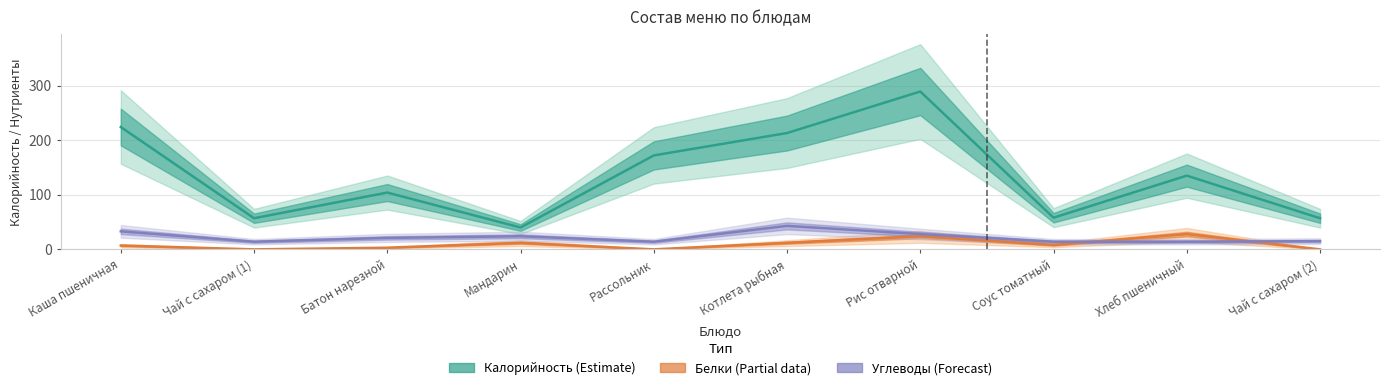

True or false: Калорийность (Estimate) and Углеводы (Forecast) cross at least once.

False